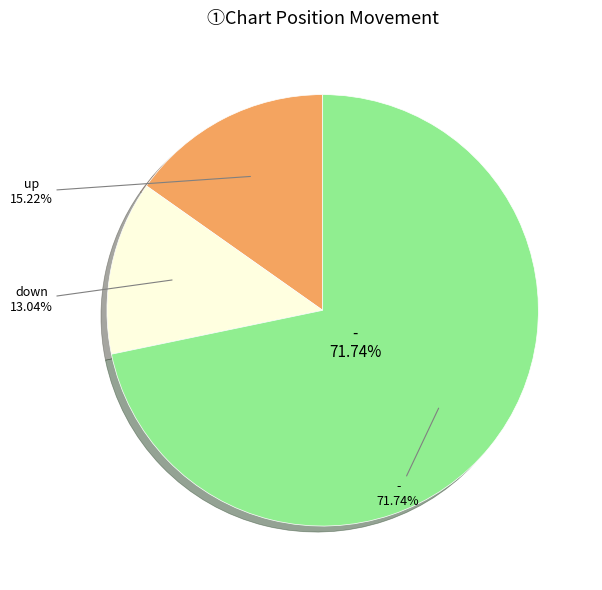

True or false: up accounts for 23% of the total.

False